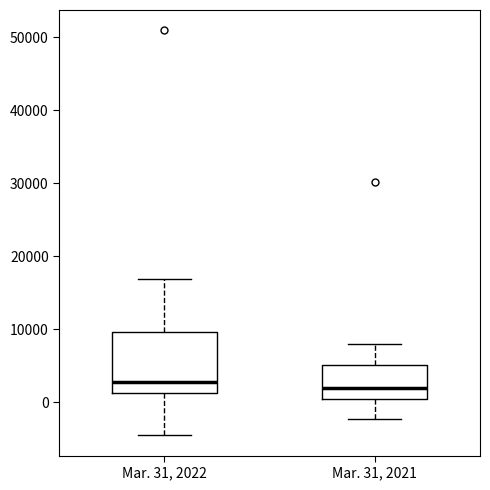

Where is the upper edge of the box for Mar. 31, 2022 on the y-axis? The values are not printed on the chart, so give them approximately, as read against the axis.

10000